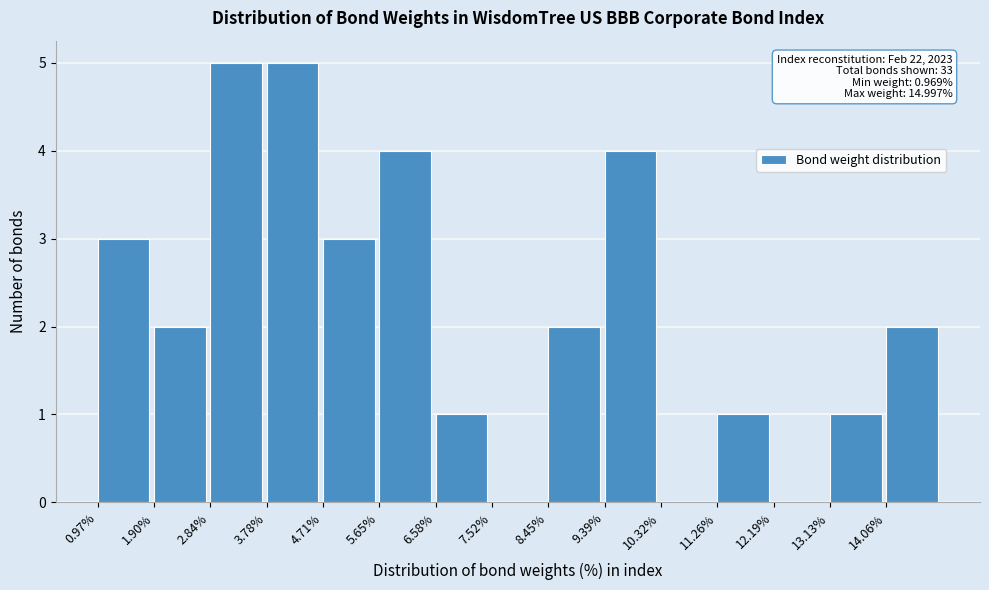

Reading left to right, transcribe all the data shown in this chart.

0.97%=3	1.90%=2	2.84%=5	3.78%=5	4.71%=3	5.65%=4	6.58%=1	7.52%=0	8.45%=2	9.39%=4	10.32%=0	11.26%=1	12.19%=0	13.13%=1	14.06%=2